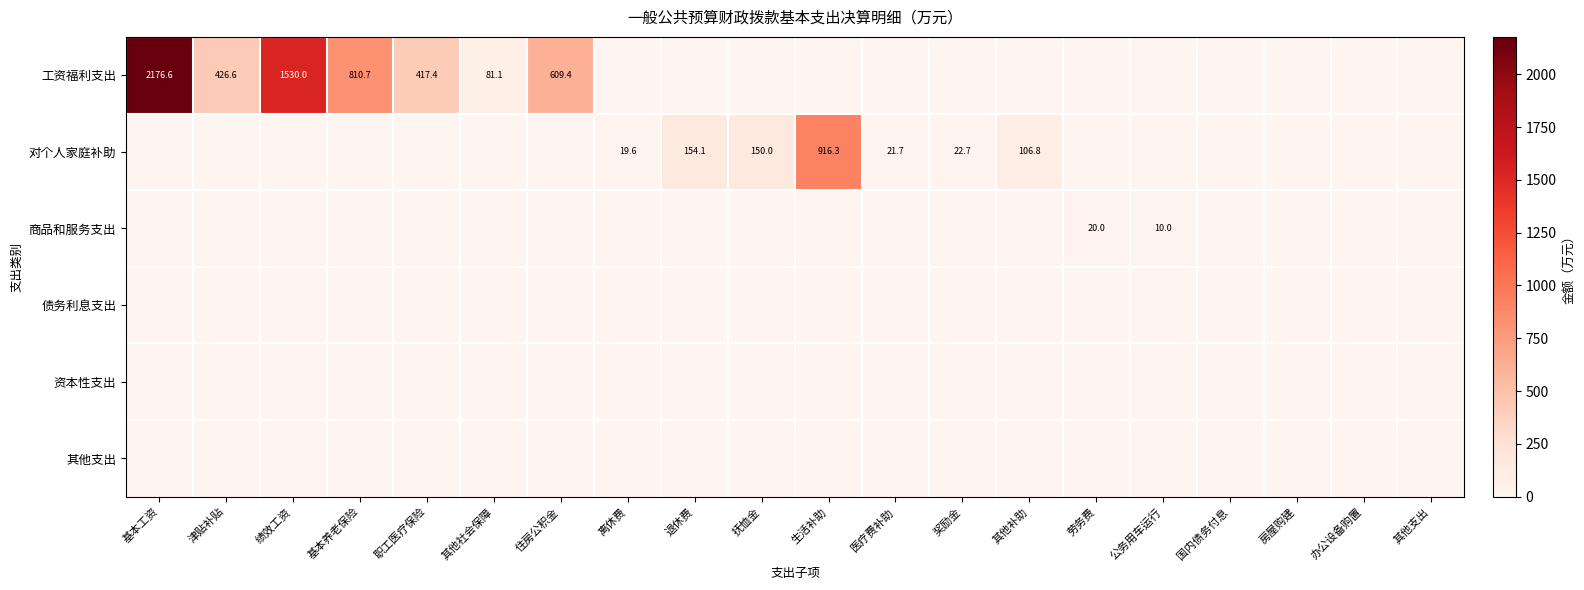

Is it true that 工资福利支出 equals 748.8 at 津贴补贴?

False